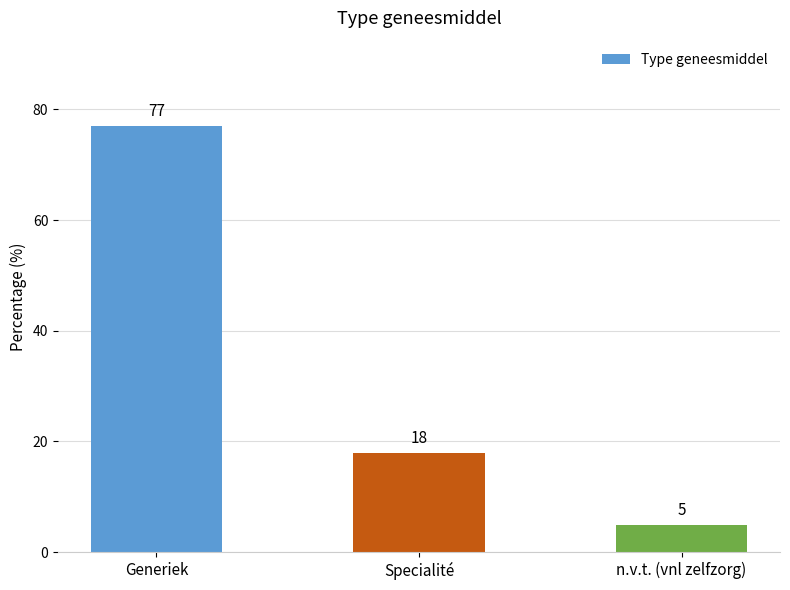

Where is the data nearest to the value 41?

Specialité